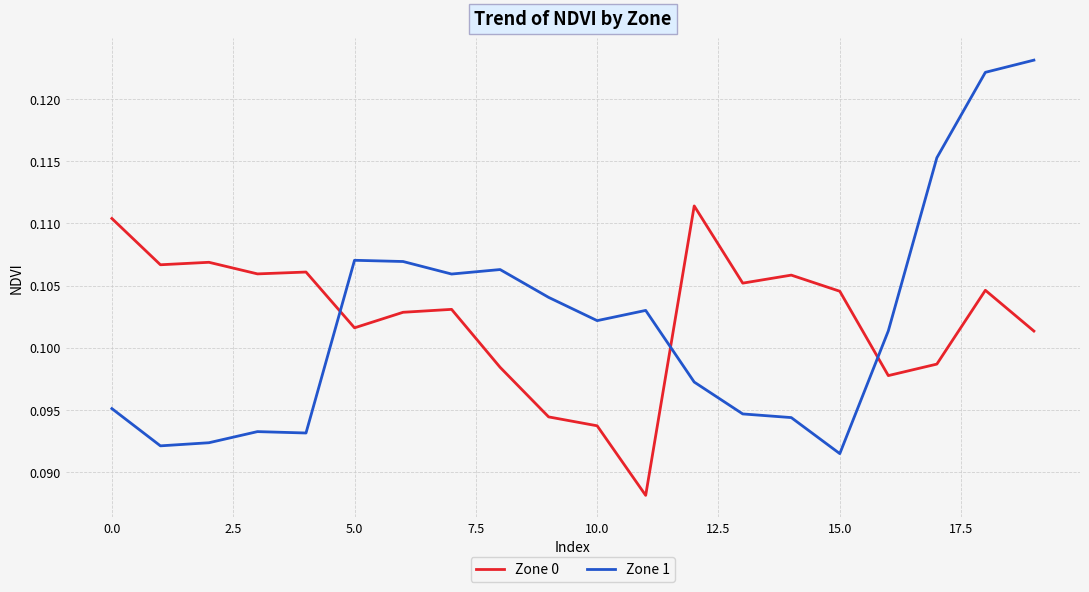

After their last crossing, which series has the higher values: Zone 0 or Zone 1?

Zone 1